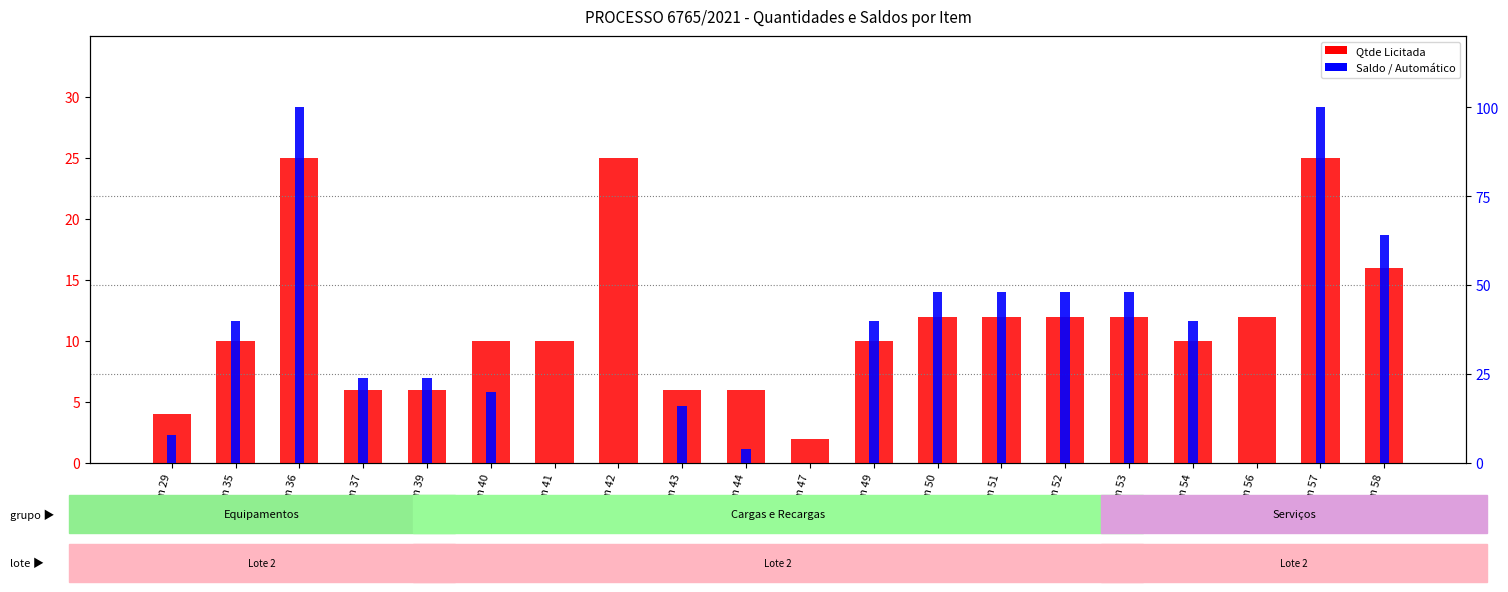

Which category has the highest value across all series?

Item 36